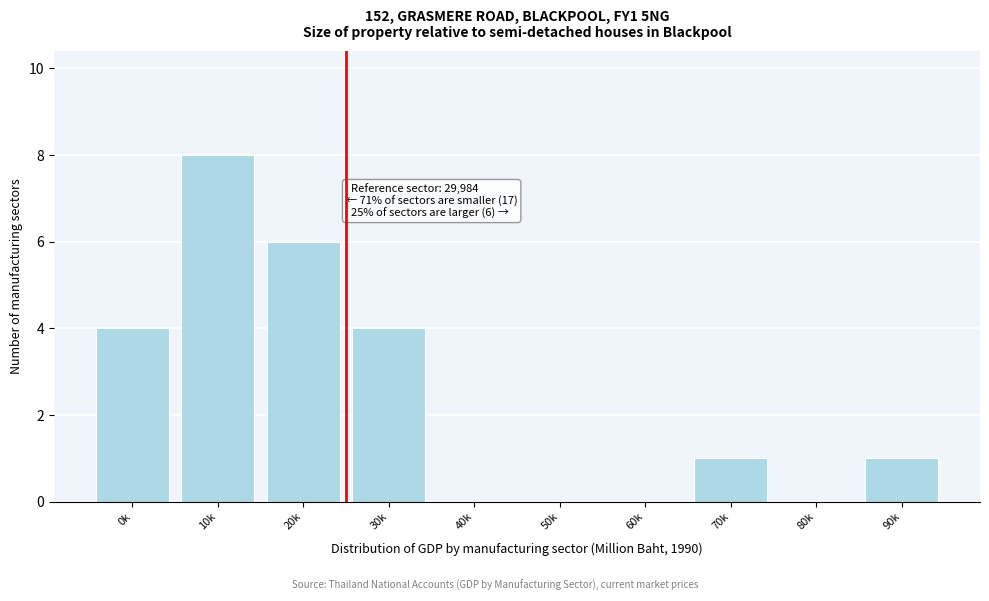

Reading left to right, what are all the values shown in this chart?

0k=4	10k=8	20k=6	30k=4	40k=0	50k=0	60k=0	70k=1	80k=0	90k=1